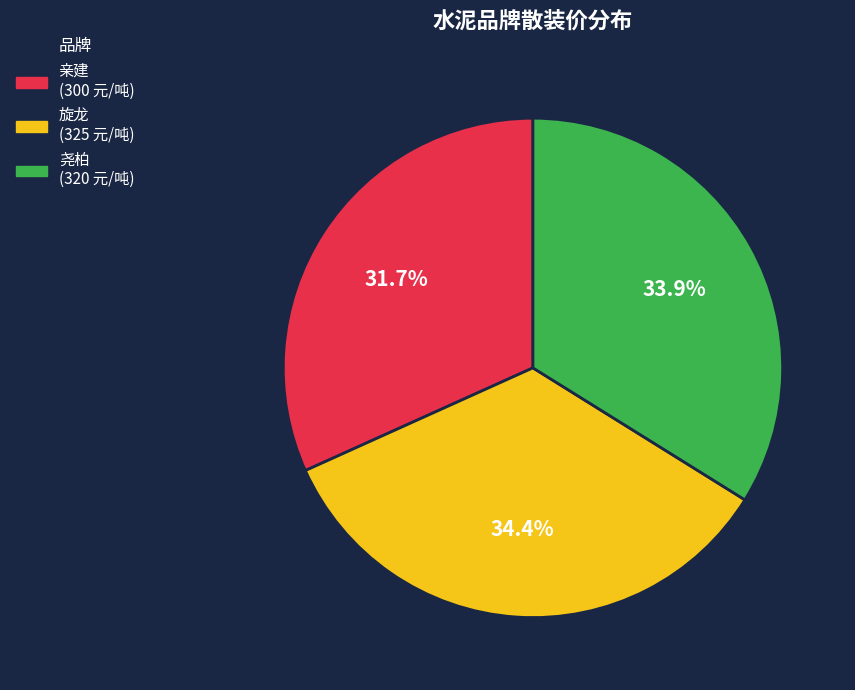

What percentage is the 旋龙 slice, to the nearest percent?

34%